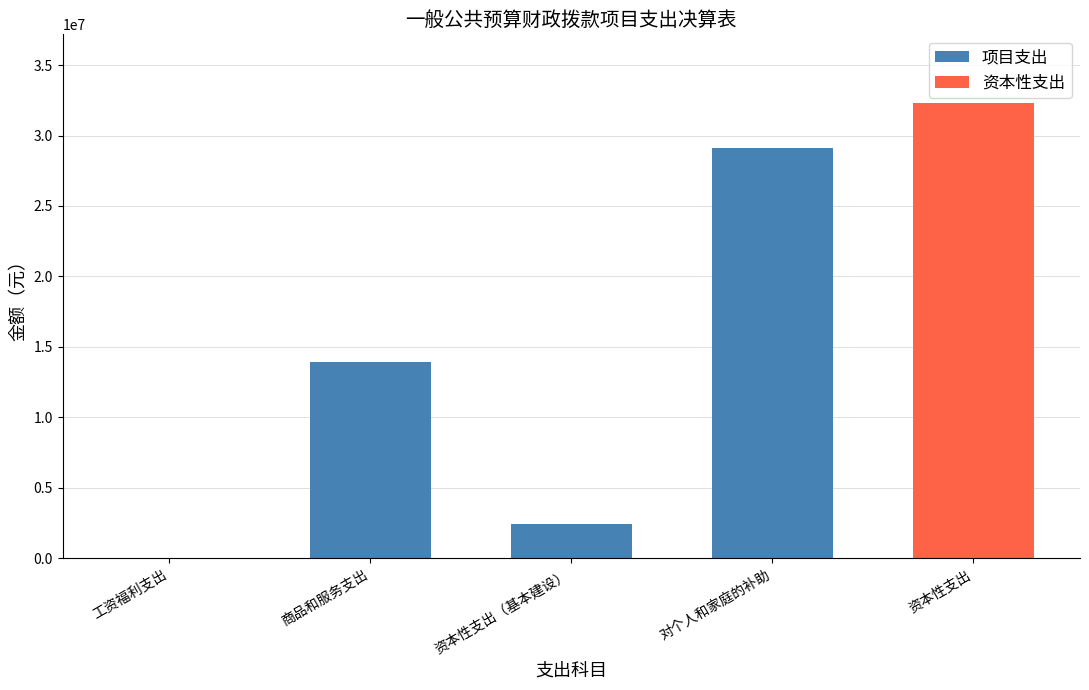

At which label is 项目支出 closest to 14569755?

商品和服务支出